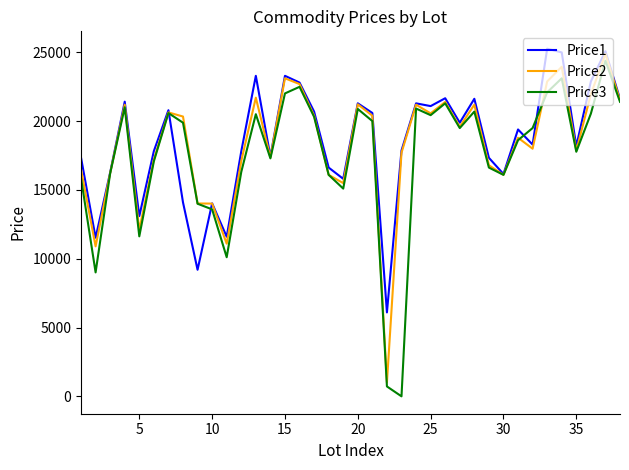

Reading left to right, list all the values displayed in this chart.

Price1: 17349	11530	16269	21419	13099	17829	20799	14099	9201	14029	11601	17809	23299	17429	23299	22808	20699	16629	15811	21299	20598	6101	17871	21298	21098	21669	19891	21629	17339	16161	19399	18299	25269	24999	18191	22889	25088	21619
Price2: 16499	10901	16226	21199	12100	17219	20639	20339	14019	14011	11099	17100	21712	17369	23119	22699	20401	16100	15499	21228	20399	1010	17709	21199	20569	21401	19599	21199	16796	16100	18799	18001	22889	23958	17859	21958	24889	21538
Price3: 15869	9009	16211	21012	11630	17086	20592	19891	14001	13591	10111	16309	20509	17299	22019	22499	20319	16099	15100	20889	20009	719	0	20919	20439	21299	19501	20699	16629	16099	18619	19501	22099	23119	17779	20549	24399	21409